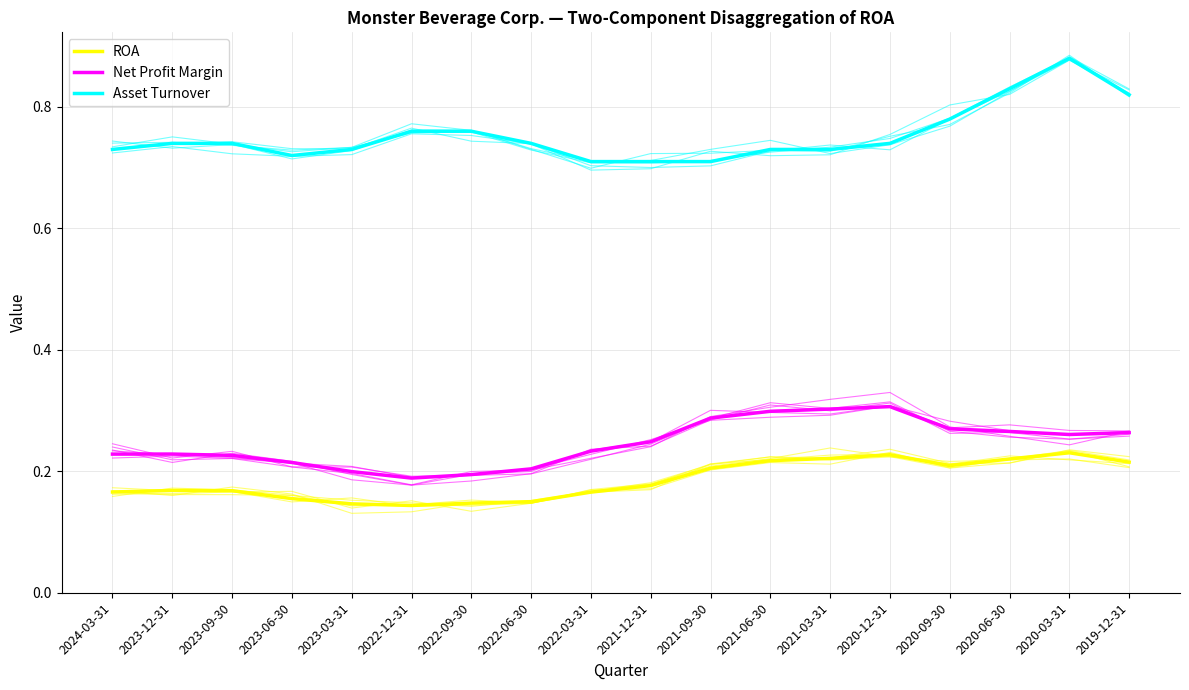

What is the difference between the highest and lowest values at 2019-12-31?

0.6